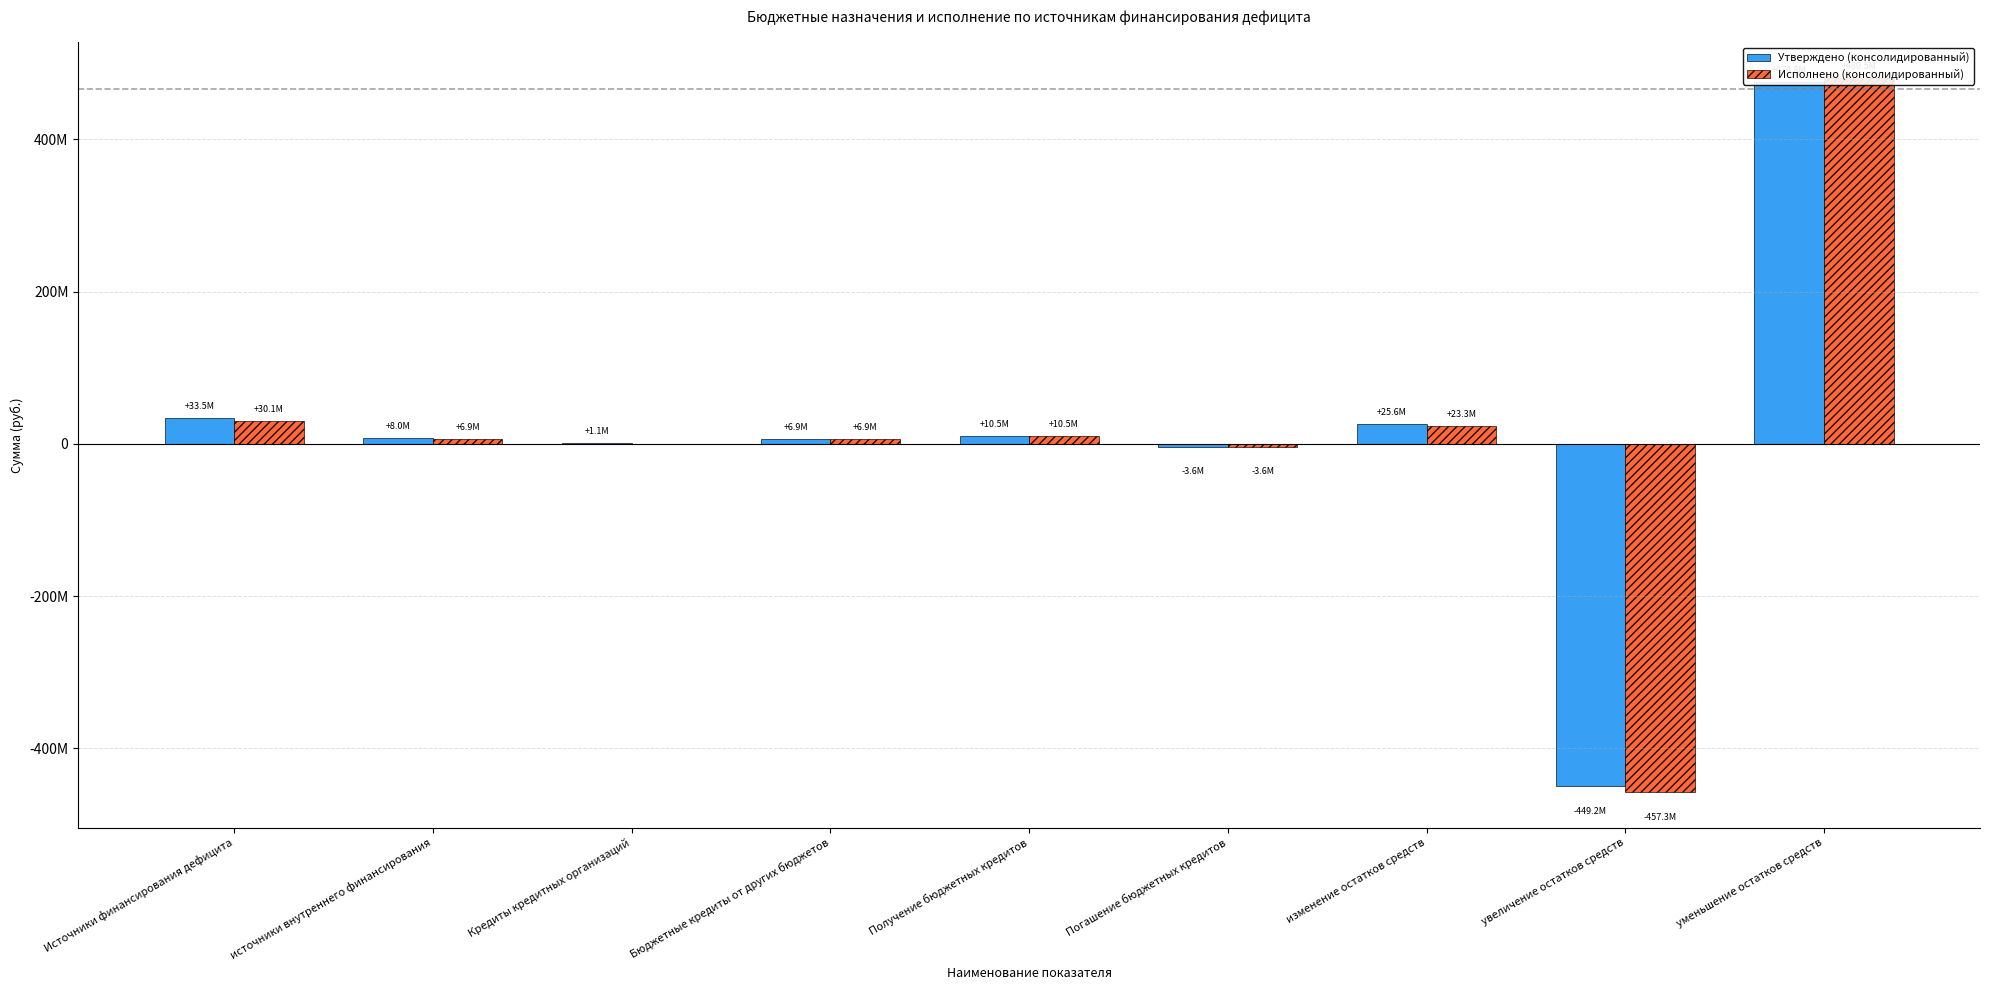

Reading right to left, extract all data points from this chart.

Утверждено (консолидированный): 474821323.4	-449242716.9	25578606.4	-3645000.0	10507000.0	6862000.0	1089664.0	7951664.0	33530270.4
Исполнено (консолидированный): 480518108.0	-457251438.2	23266669.7	-3645000.0	10507000.0	6862000.0	0.0	6862000.0	30128669.7